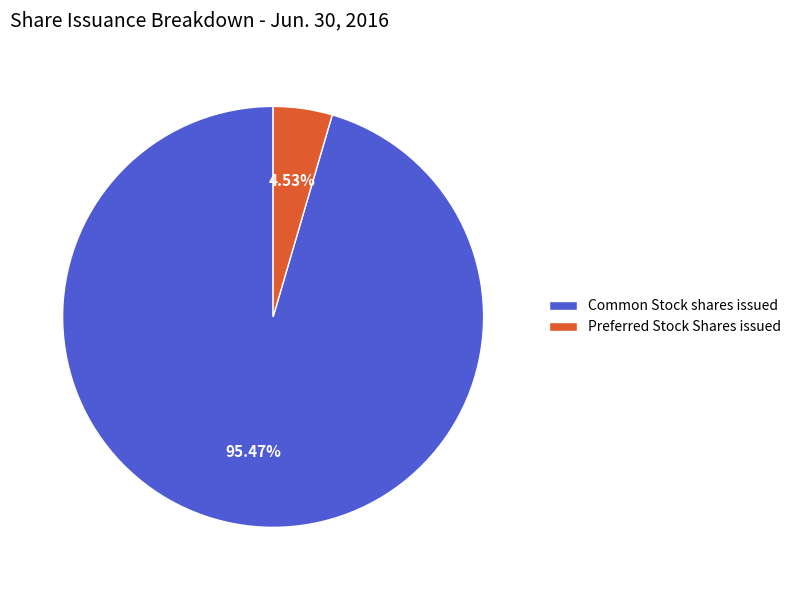

Which slice represents more than half of the pie?

Common Stock shares issued